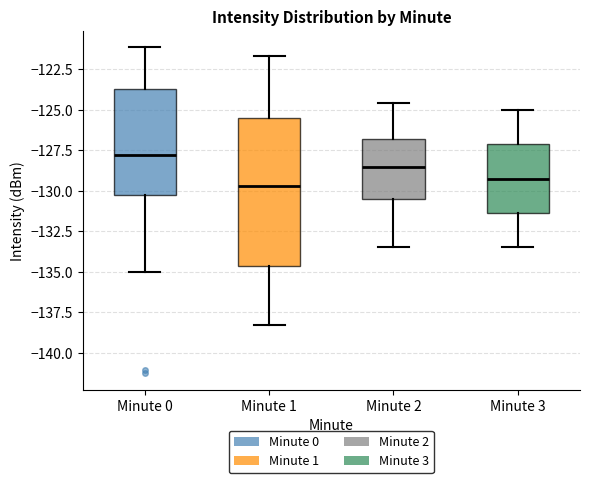

Where does the lower whisker of the box for Minute 1 end on the y-axis? The values are not printed on the chart, so give them approximately, as read against the axis.

-138.5